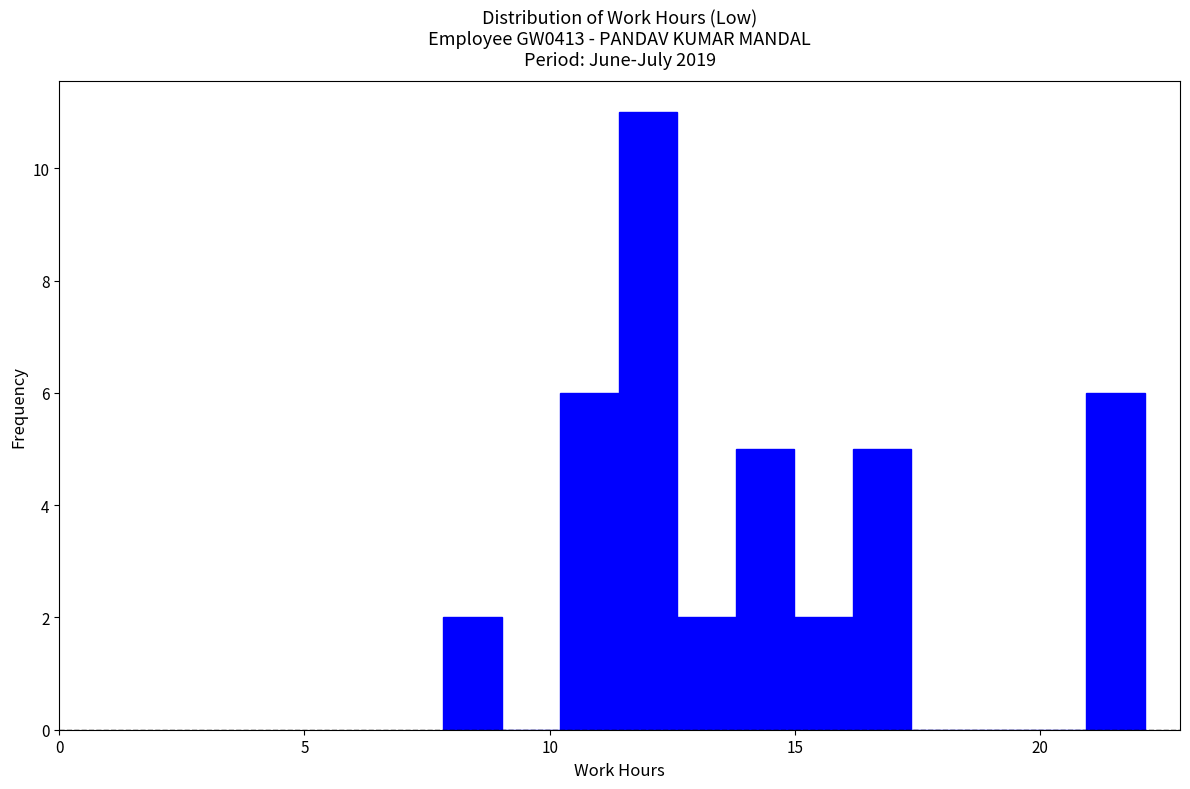

Read against the x-axis, roughly where is the centre of the tallest bar?

12.0